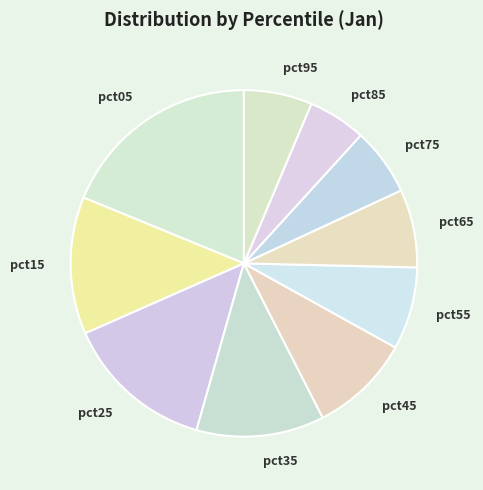

Is there a majority slice in this chart?

No